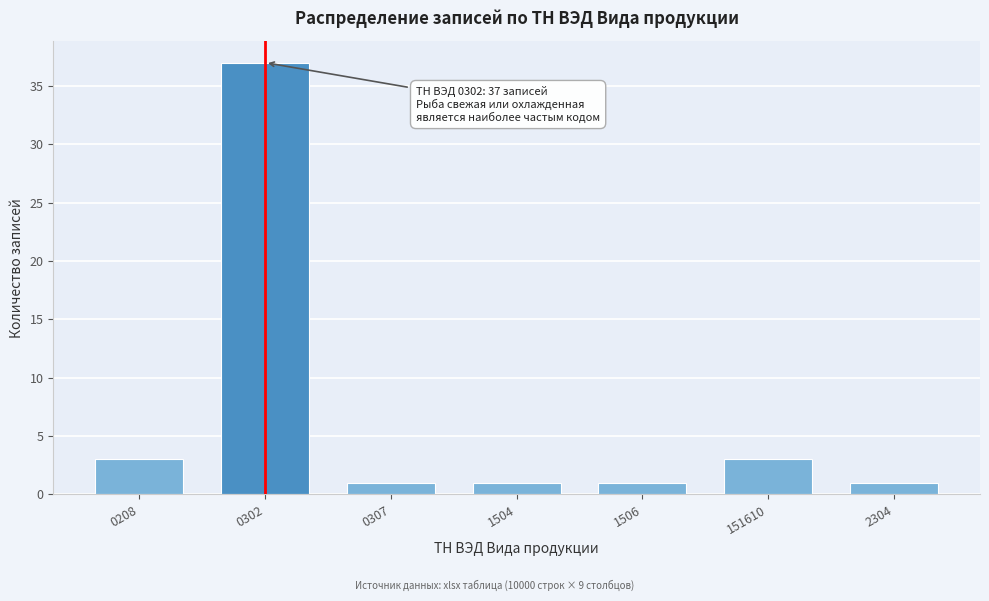

Reading left to right, what are all the values shown in this chart?

3	37	1	1	1	3	1